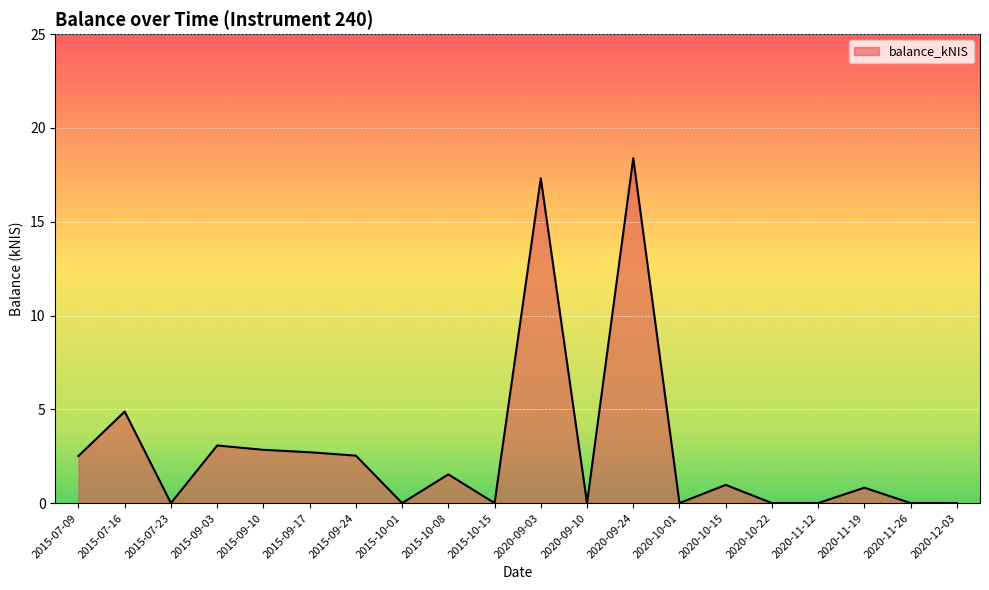

Which has a higher value, 2020-10-15 or 2015-09-10?

2015-09-10